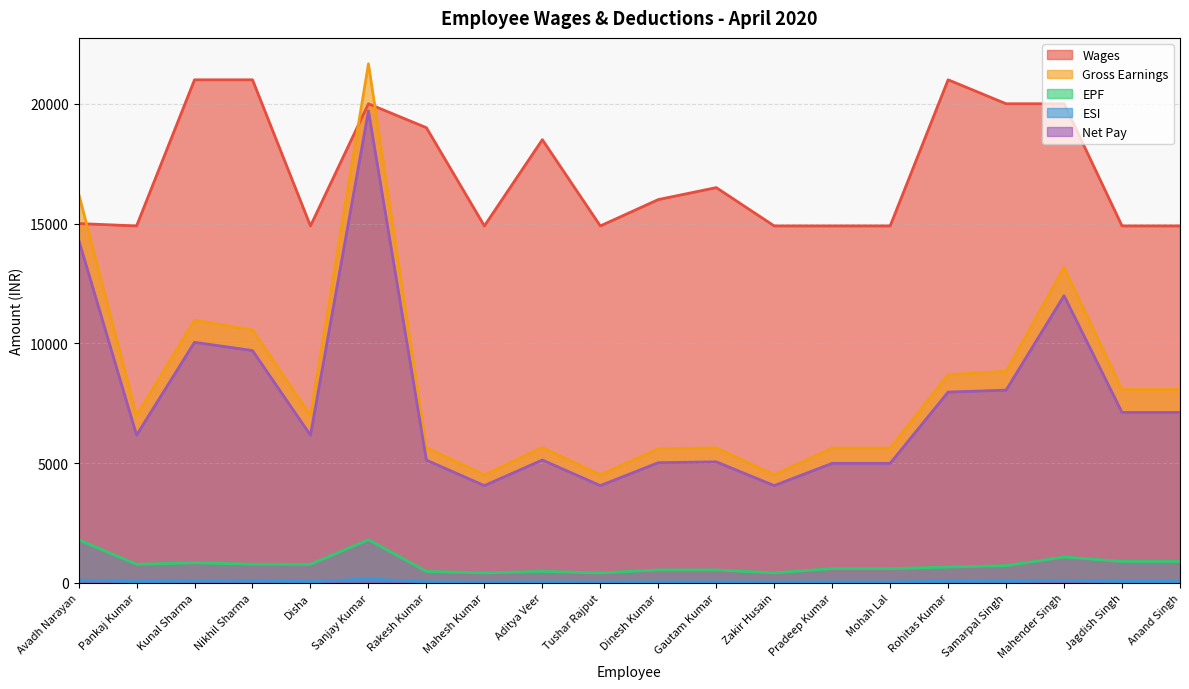

Between Kunal Sharma and Zakir Husain, which is larger?

Kunal Sharma